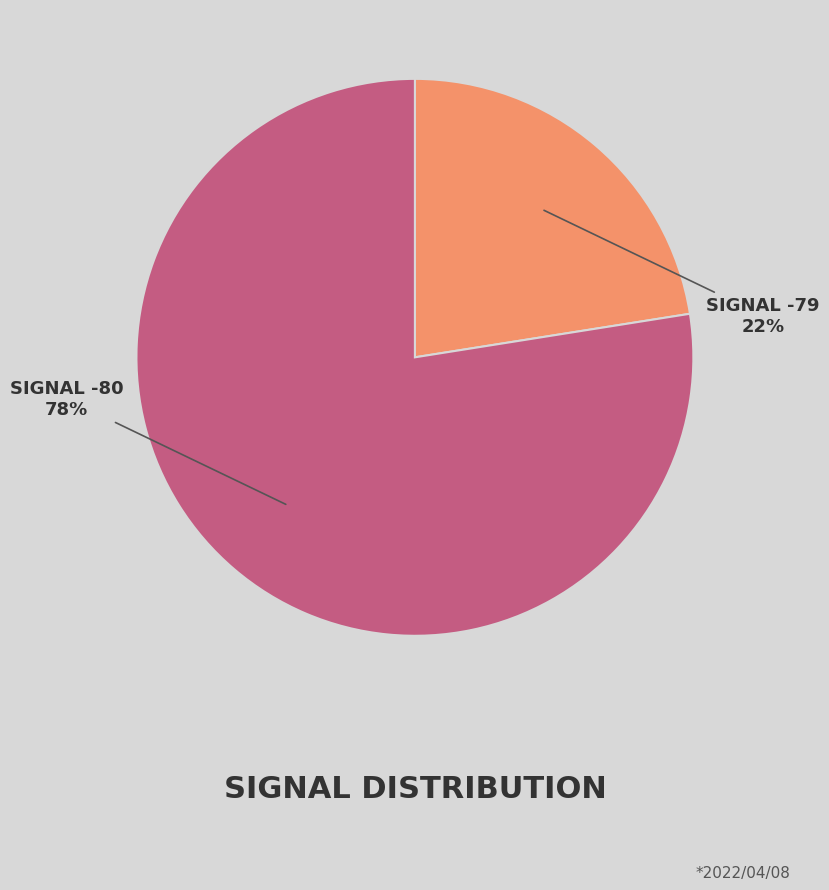

Count the number of slices in the pie.

2